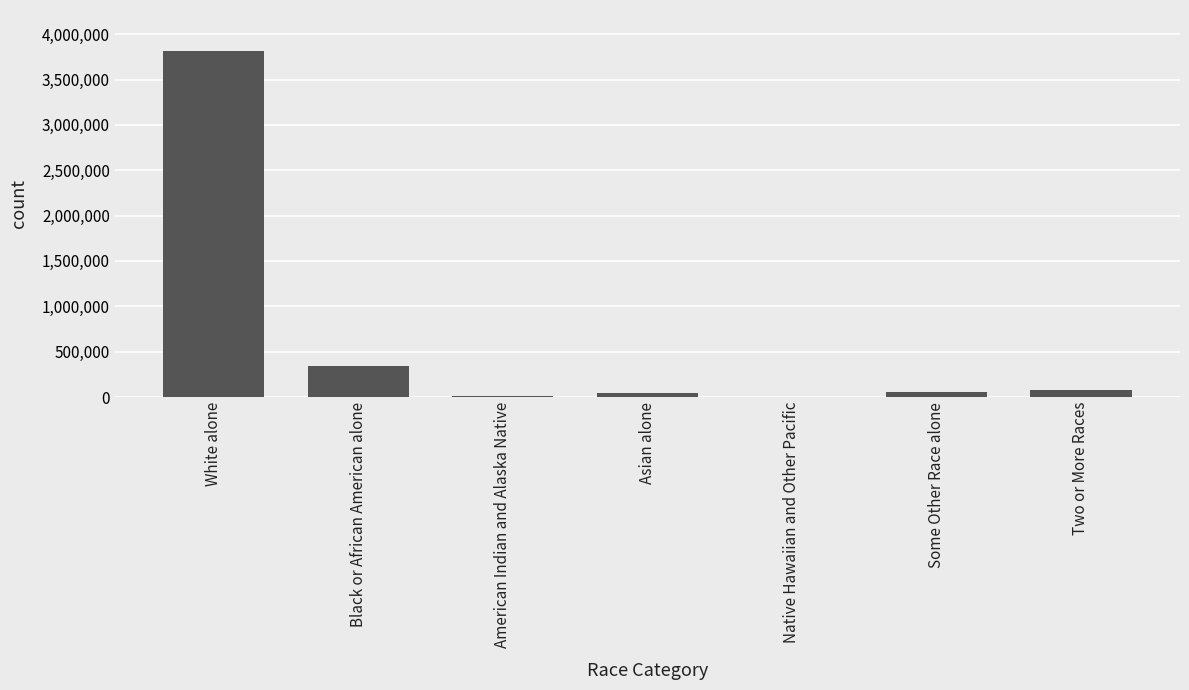

True or false: the data shows 601935 at Black or African American alone.

False